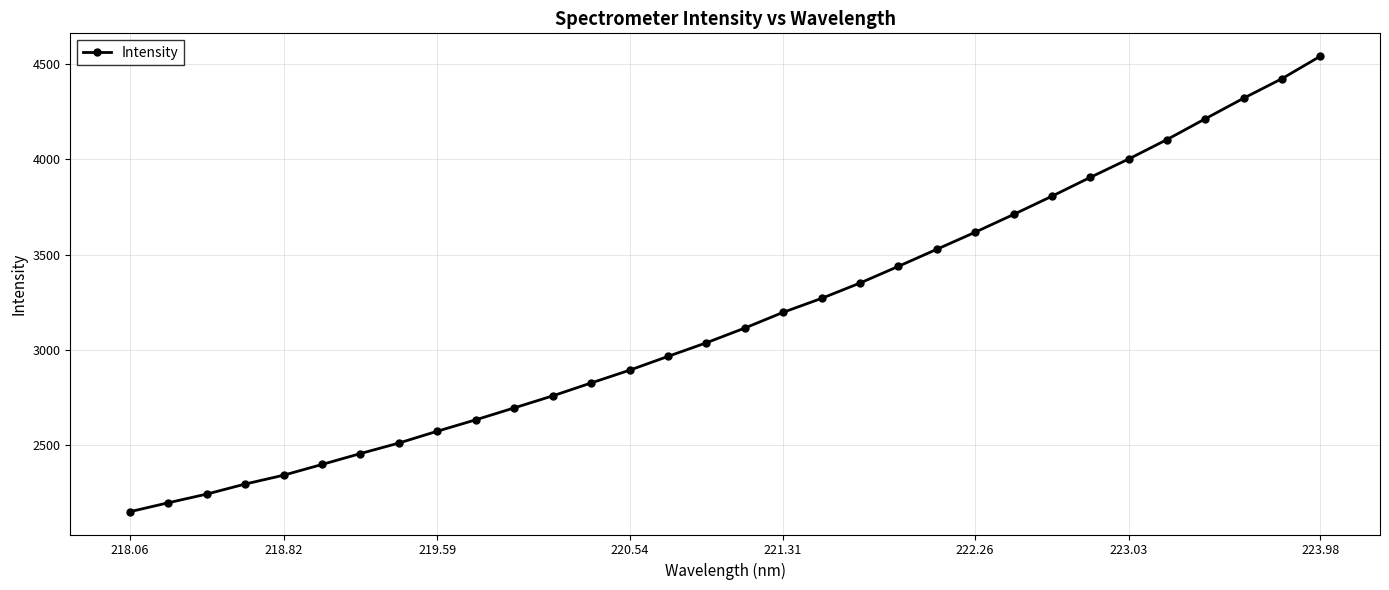

True or false: the data has more than 2 interior local peaks.

False